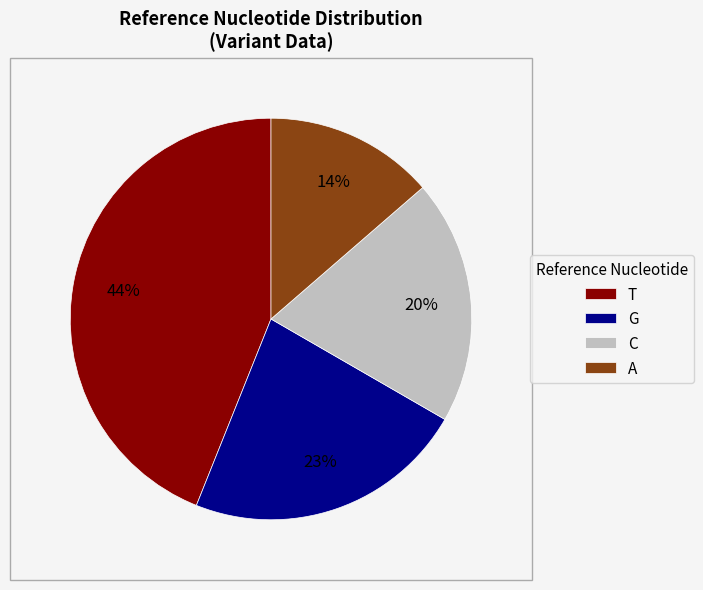

To the nearest percent, what is the average slice percentage?

25%